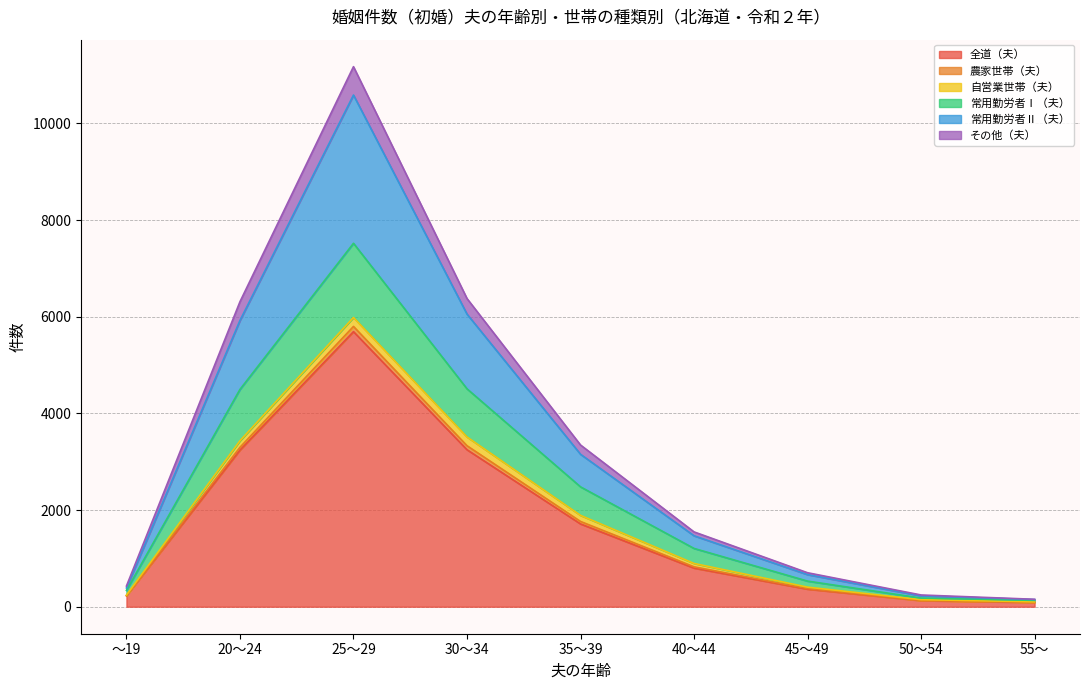

At which label does 全道（夫） reach its peak?

25～29